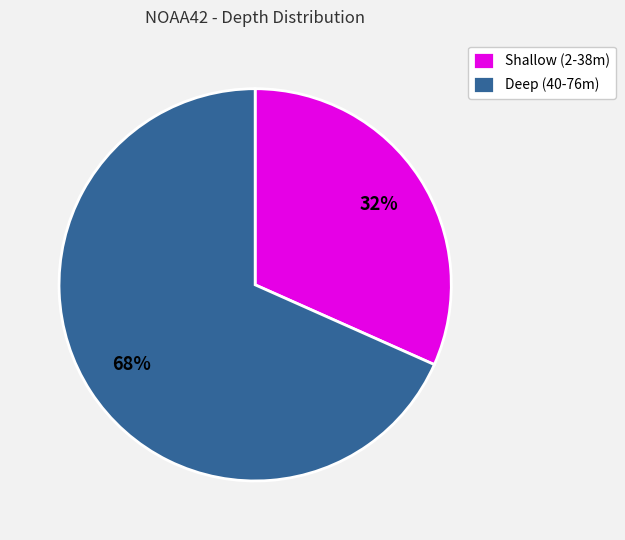

The Shallow (2-38m) slice represents 32% of the pie. True or false?

True